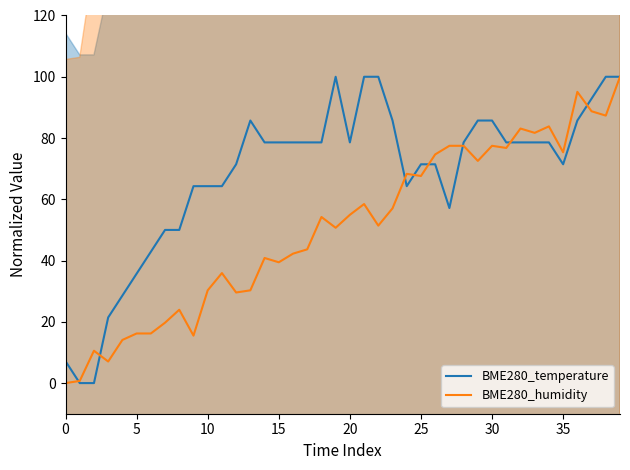

At 25, list the series in order from smallest to largest.

BME280_humidity, BME280_temperature